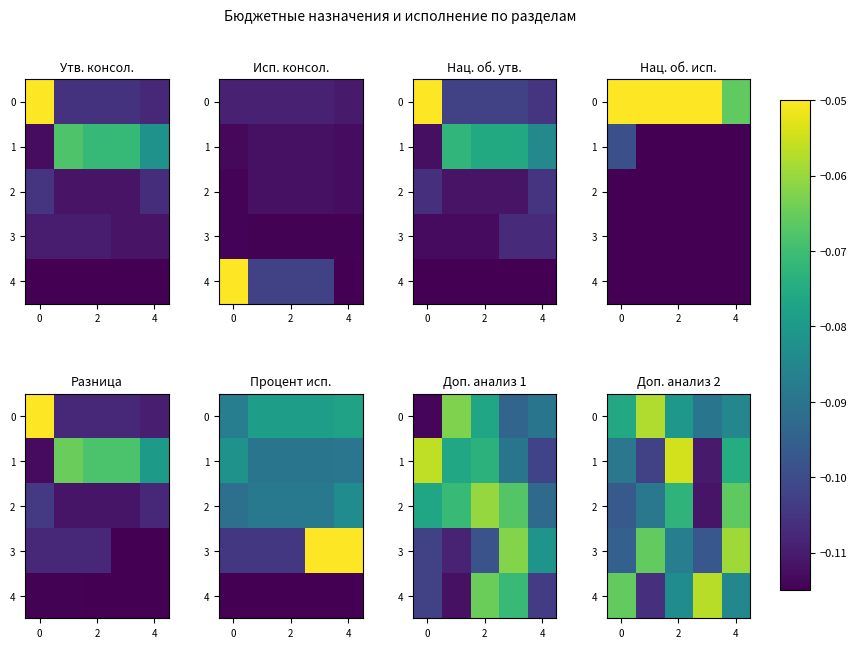

What is the difference between the maximum and minimum values in the row_1 series?

0.1